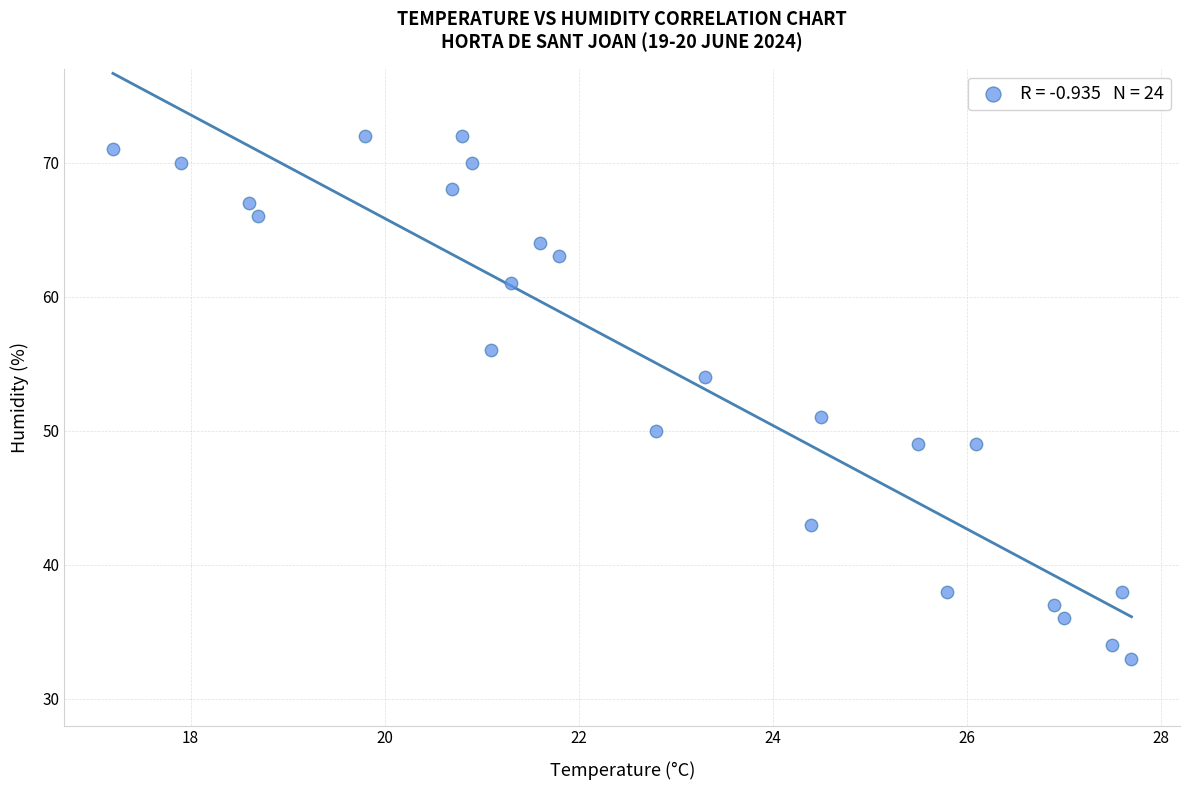

What Y value in the scatter plot is closest to 52?

51